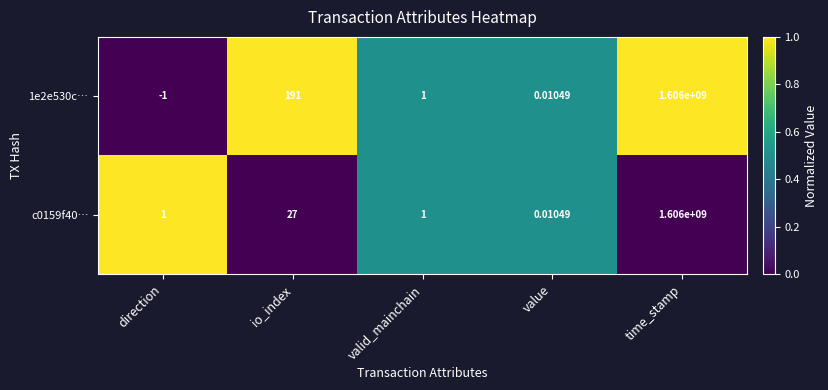

Which label corresponds to the largest value in the chart?

time_stamp